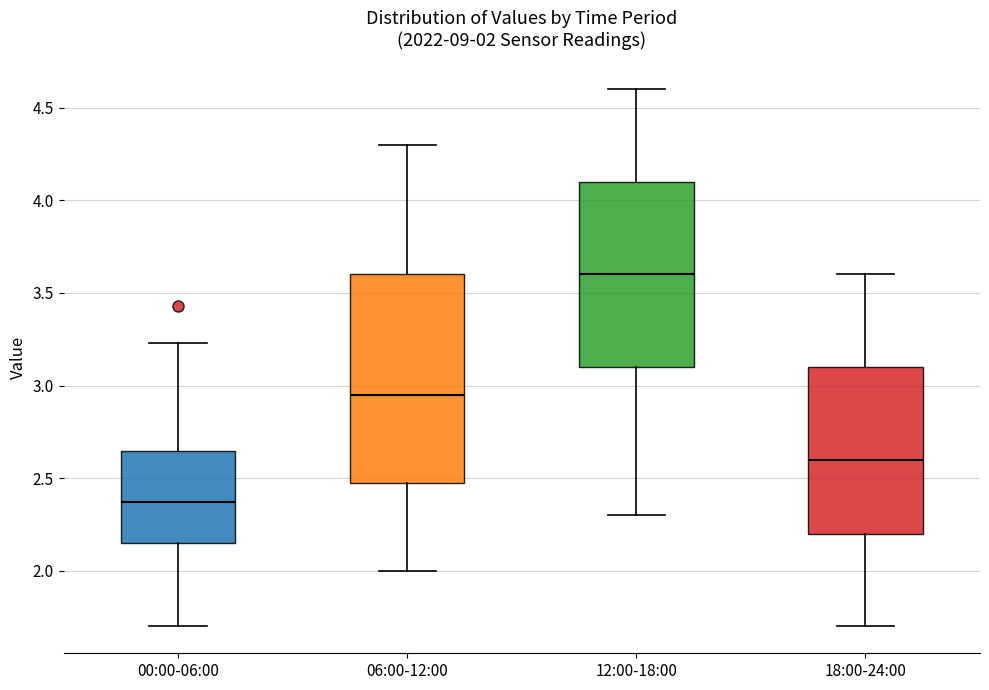

Comparing the boxes themselves (not the whiskers), which one is the tallest?

06:00-12:00